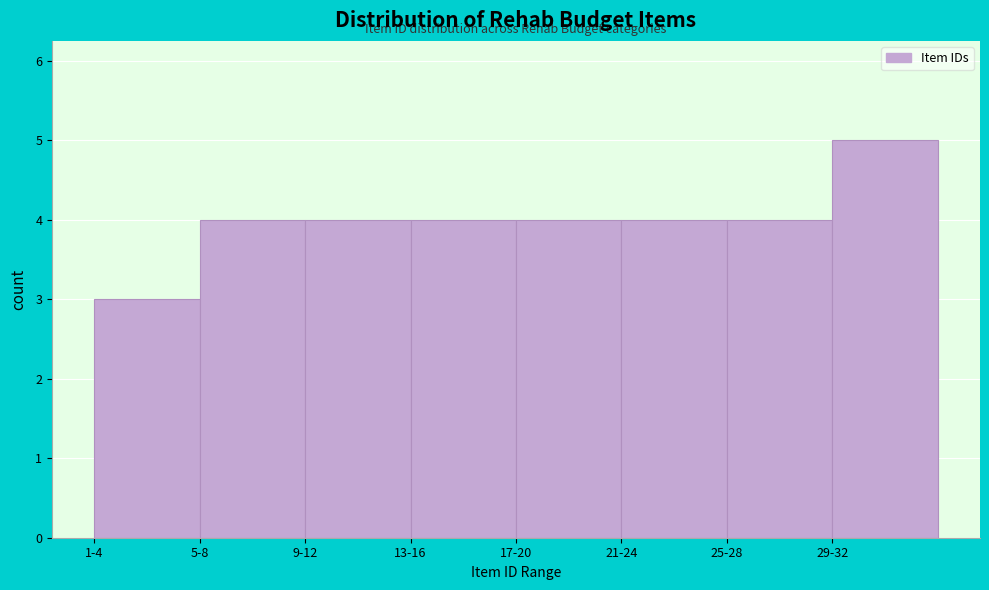

Reading left to right, what are all the values shown in this chart?

1-4=3	5-8=4	9-12=4	13-16=4	17-20=4	21-24=4	25-28=4	29-32=5